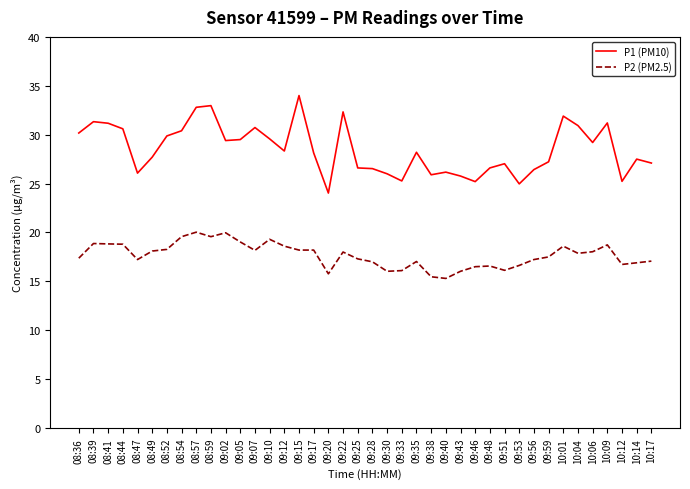

What are all the series names shown in the legend?

P1 (PM10), P2 (PM2.5)